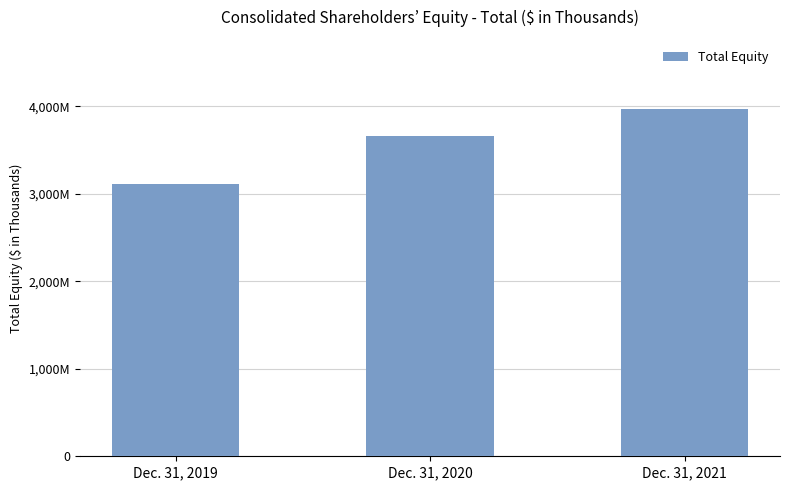

What is the smallest value displayed?

3110981